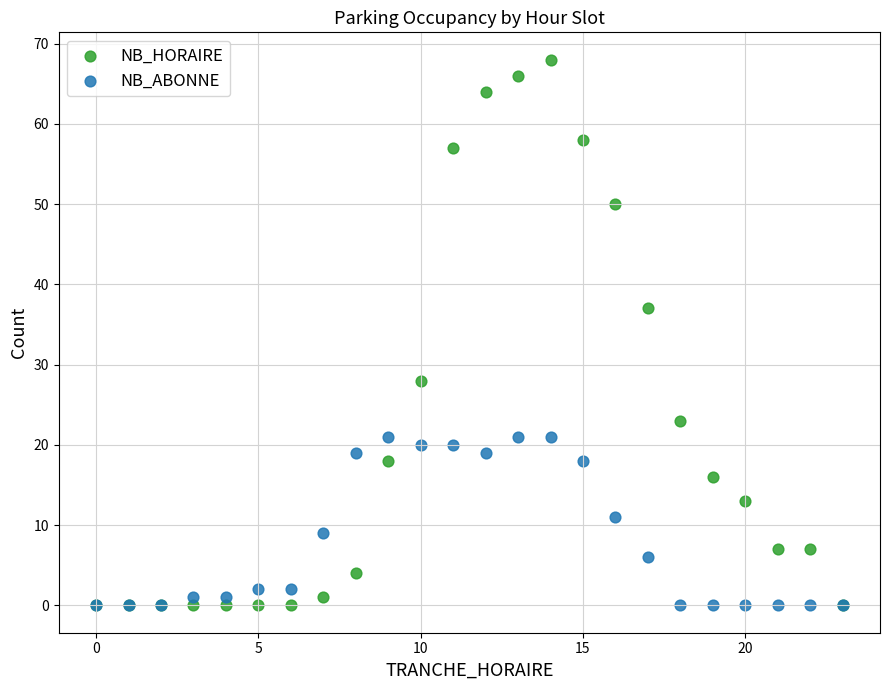

What are all the series names shown in the legend?

NB_HORAIRE, NB_ABONNE